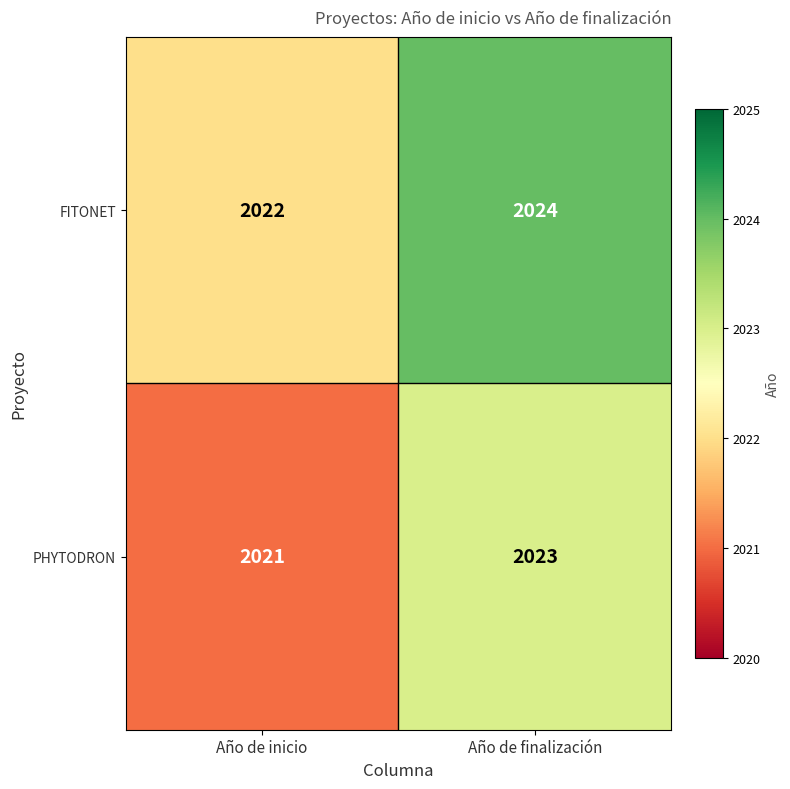

Rank the series by their average value, from highest to lowest.

FITONET, PHYTODRON